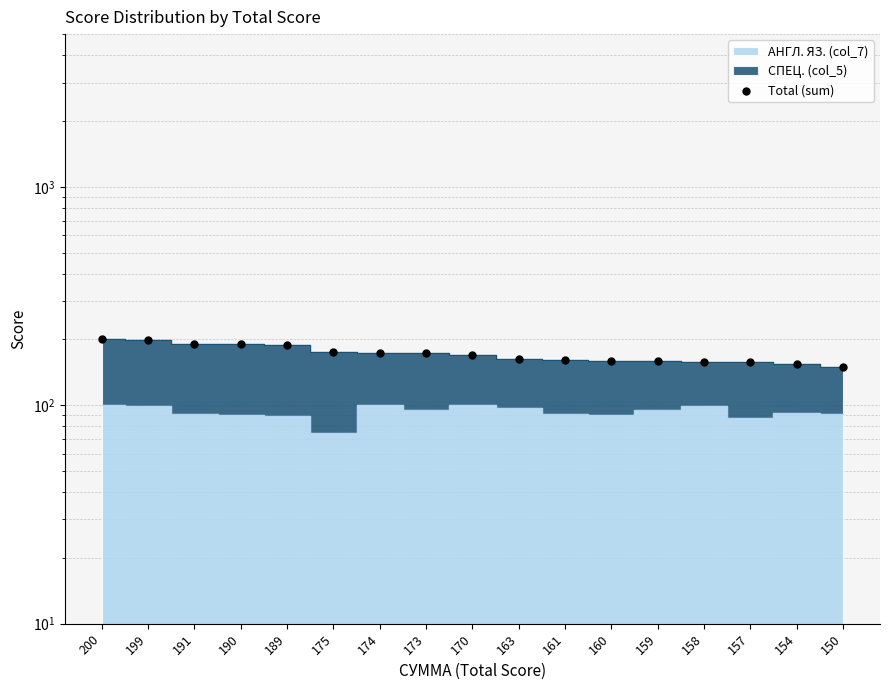

Between 159 and 191, which is larger?

191